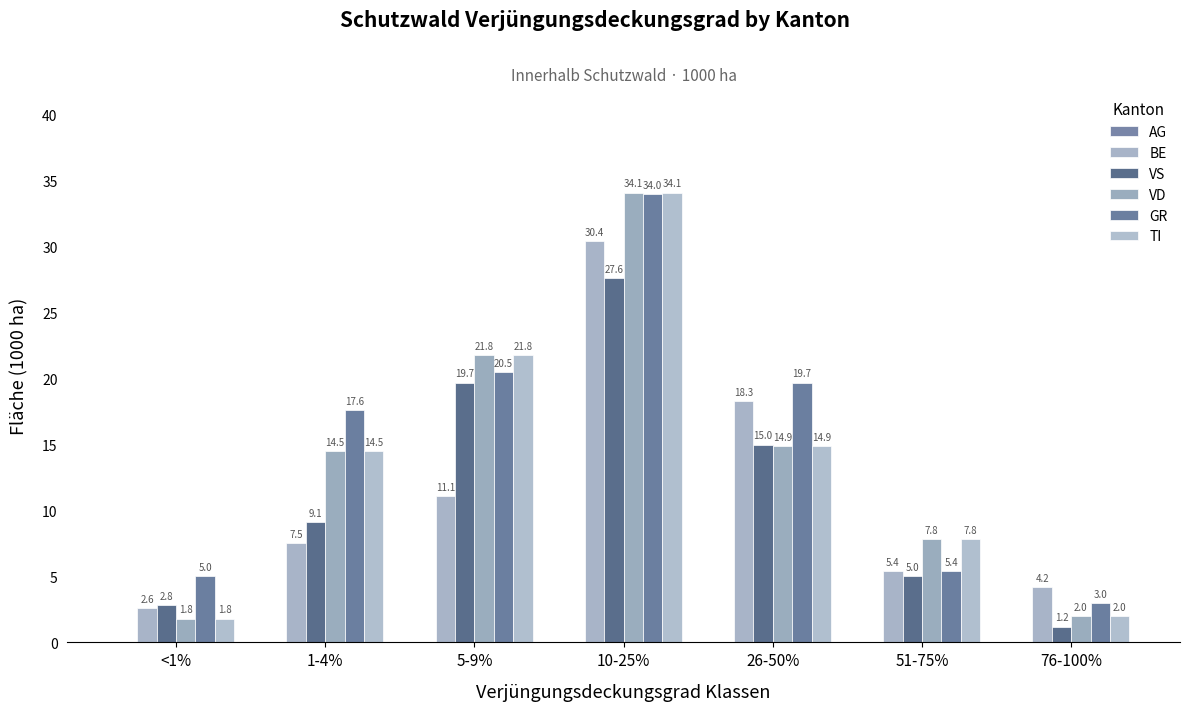

What is the average value of the GR series?

15.0